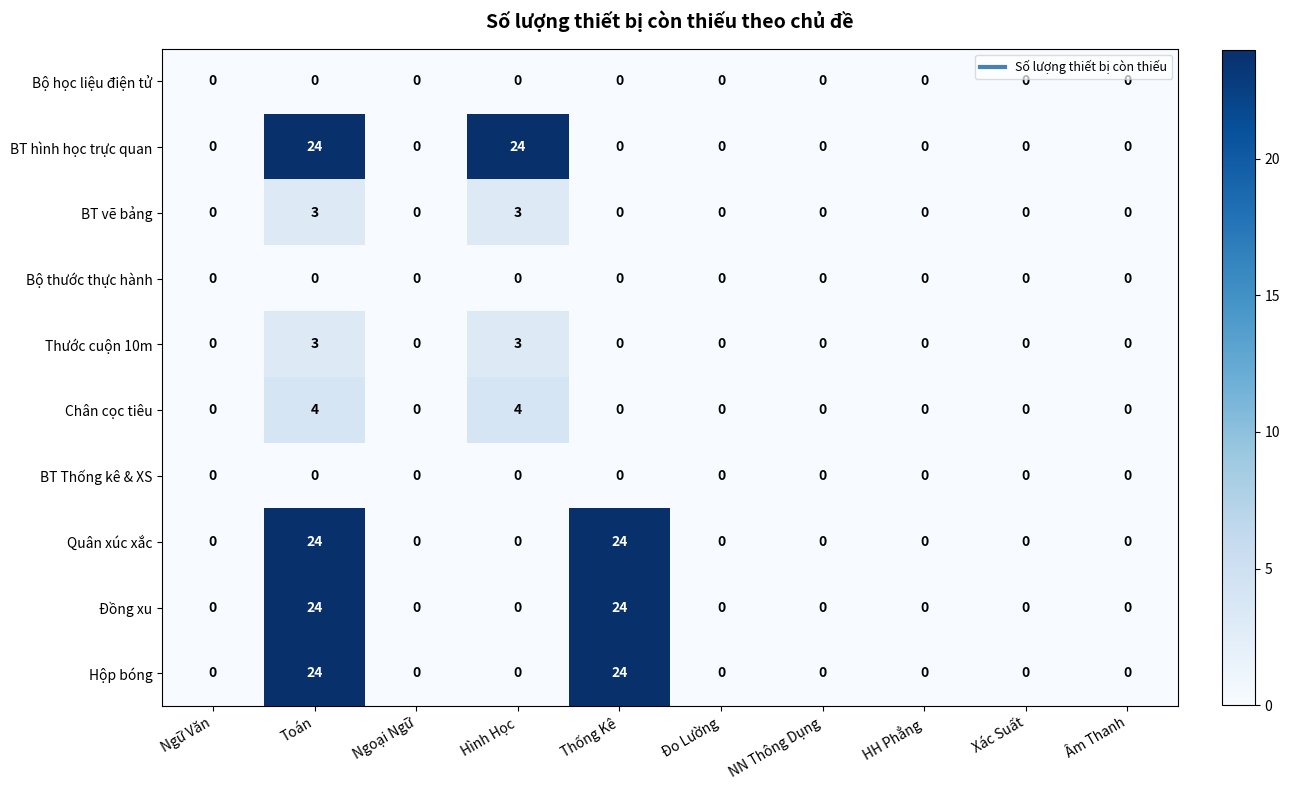

At which category is the sum across all series the highest?

Toán